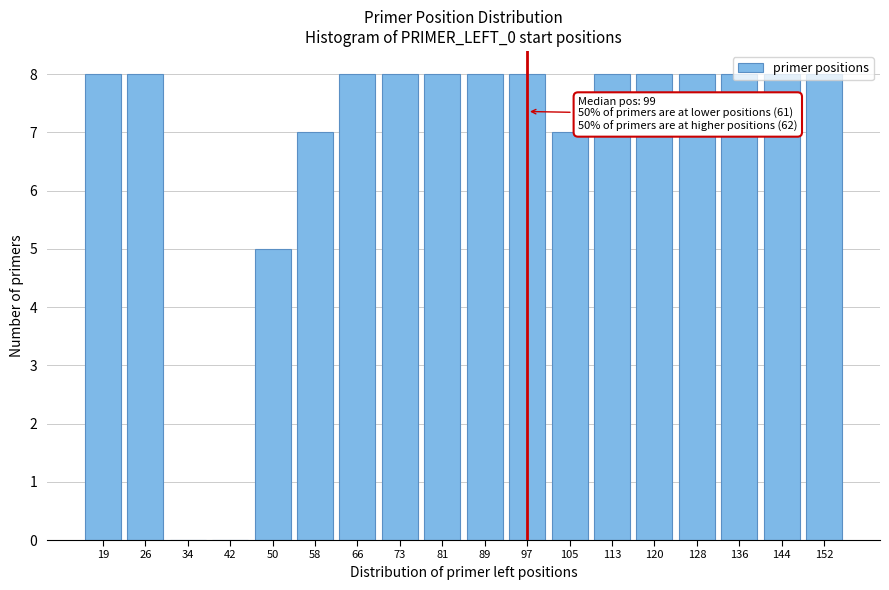

At which label is the value closest to 4?

50